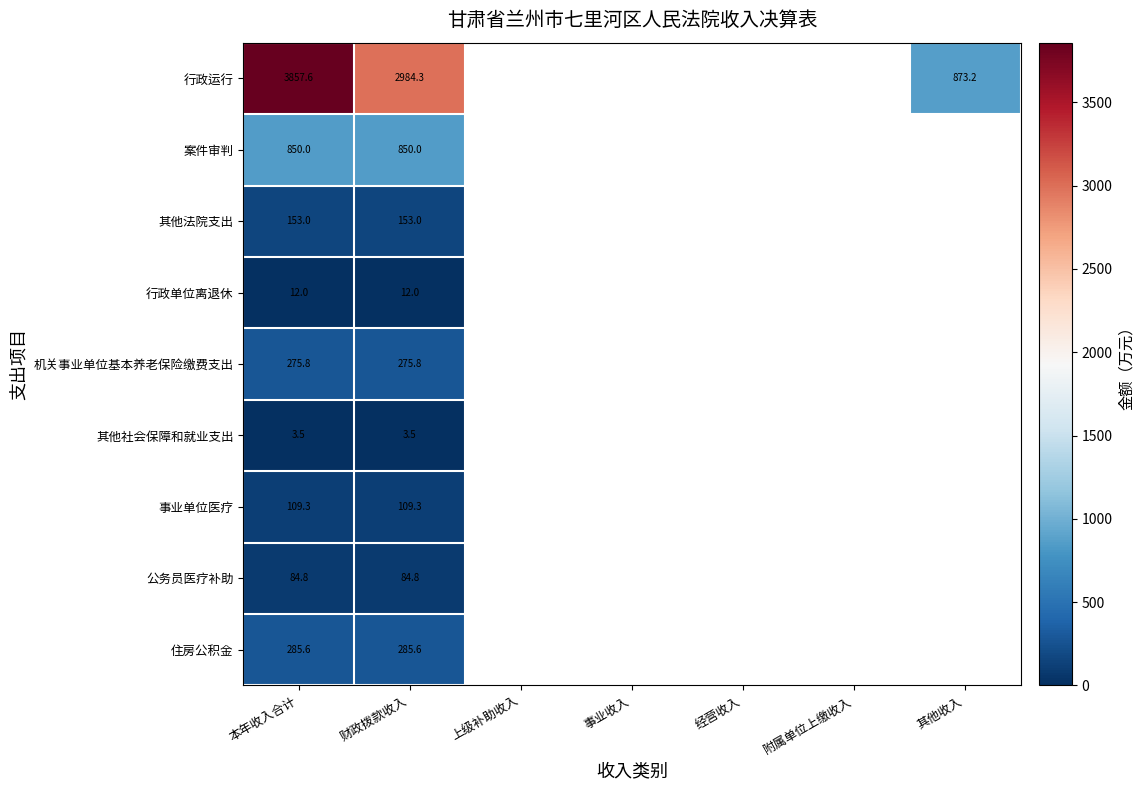

True or false: 行政单位离退休 has a value of 19.8 at 财政拨款收入.

False